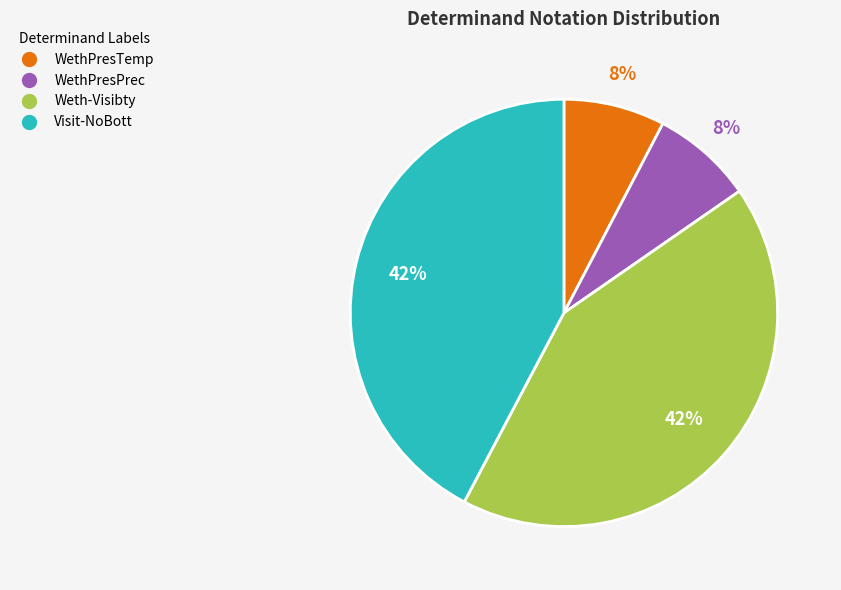

Is it true that WethPresPrec is 8% of the pie?

True